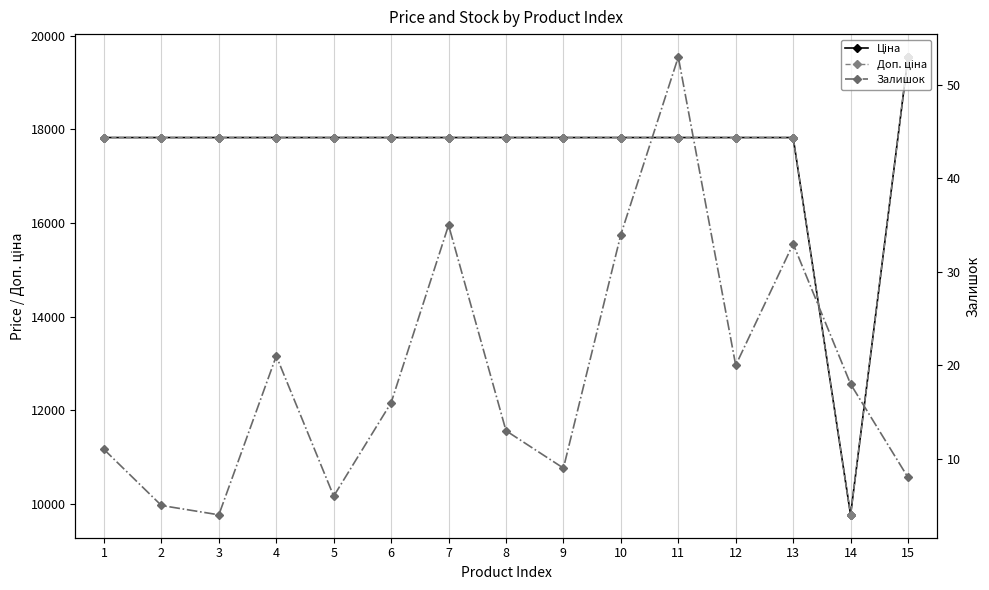

True or false: Залишок has more than 0 interior local peaks.

True